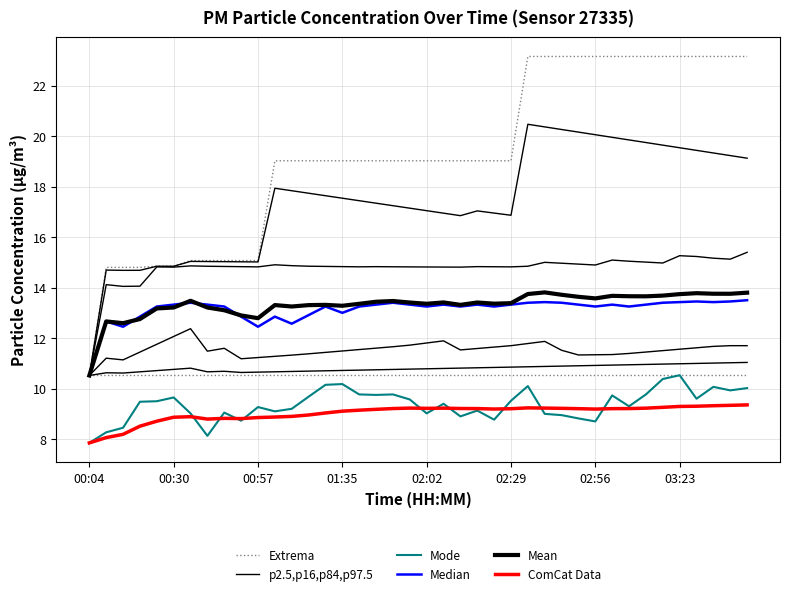

At which category does the chart reach its peak across all series?

26